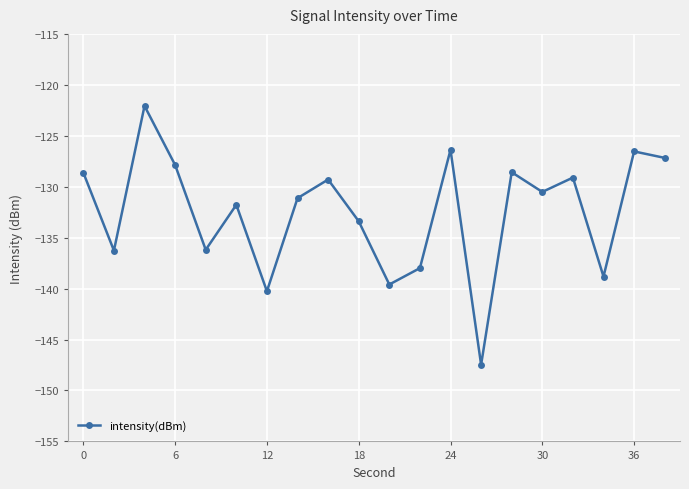

What is the value of the 15th point from the left?

-128.6